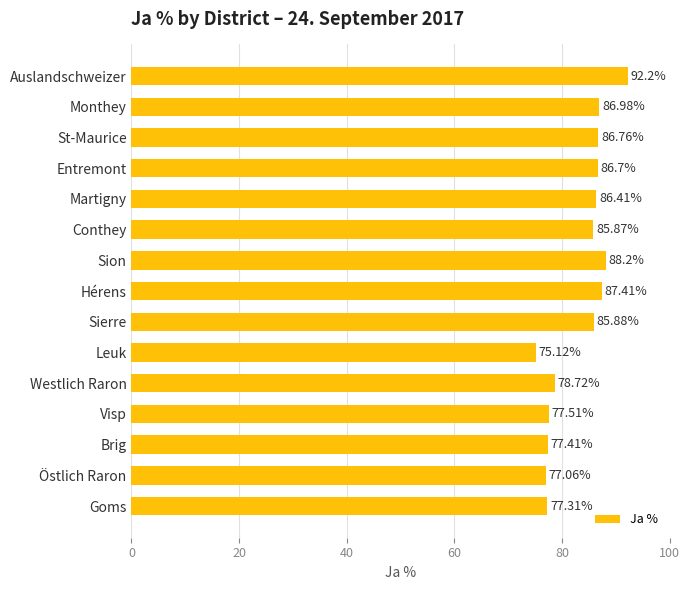

Approximately how many times larger is the value at Visp compared to Westlich Raron?

1.0